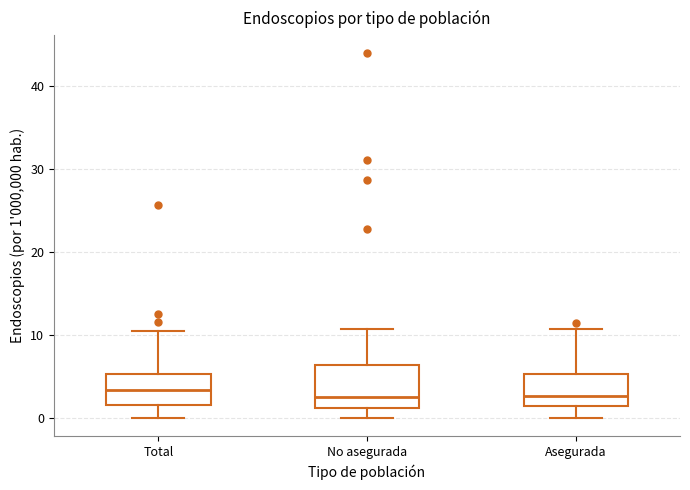

Reading left to right, read every box against the y-axis: the position of its median line, the range the box covers, and the ends of its whiskers. The values are not printed on the chart, so give them approximately, as read against the axis.

Total: median 3, box 2 to 5, whiskers 0 to 11
No asegurada: median 2, box 1 to 6, whiskers 0 to 11
Asegurada: median 3, box 1 to 5, whiskers 0 to 11